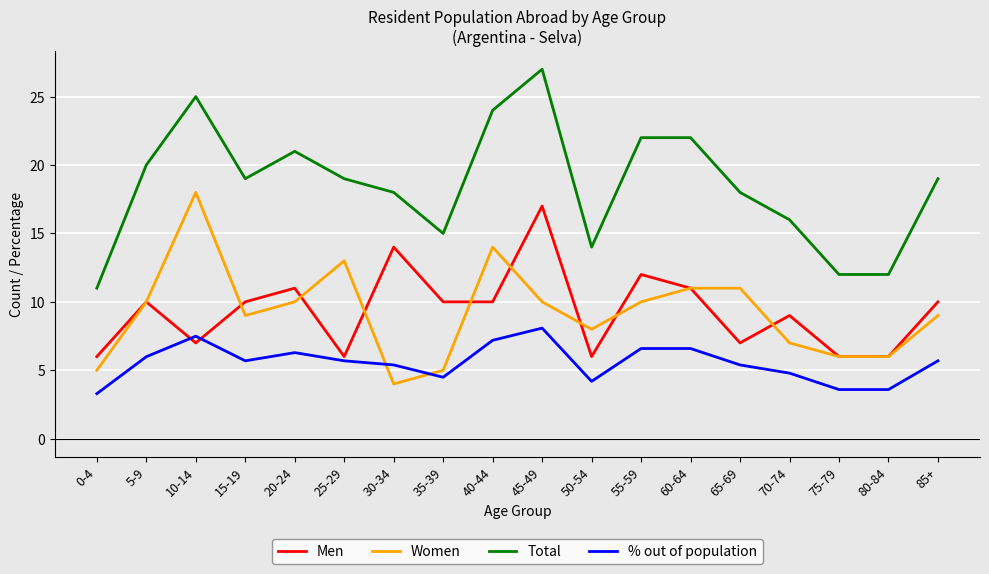

What is the average value of the % out of population series?

5.6